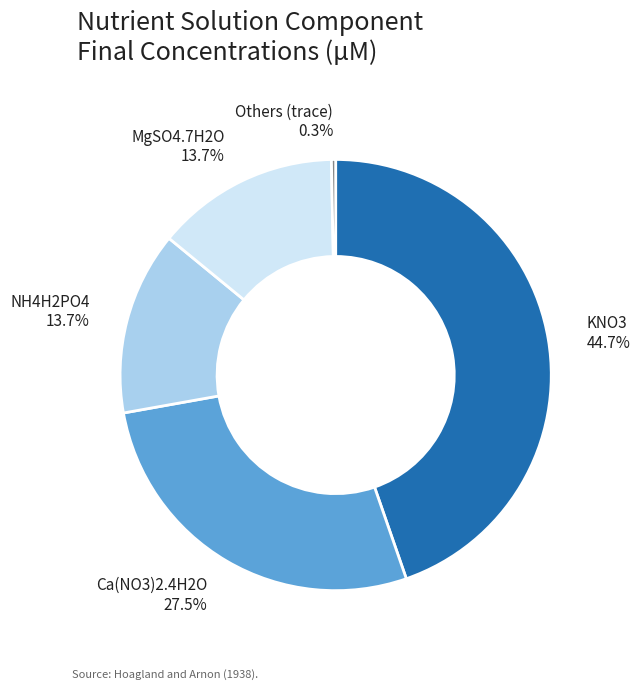

Is there a majority slice in this chart?

No